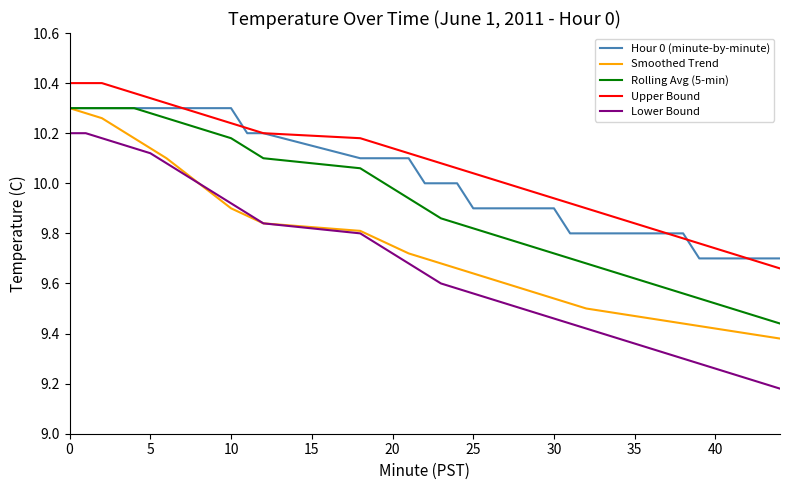

True or false: Lower Bound and Upper Bound cross at least once.

False